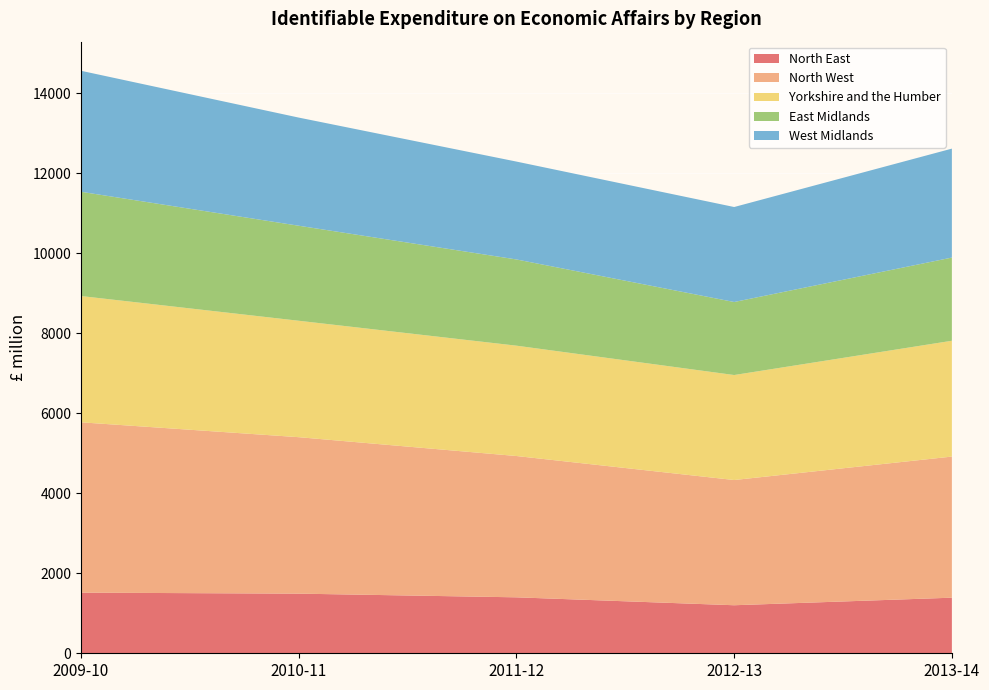

Reading left to right, extract all data points from this chart.

North East: 2009-10=1516	2010-11=1491	2011-12=1399	2012-13=1201	2013-14=1390
North West: 2009-10=4259	2010-11=3912	2011-12=3533	2012-13=3131	2013-14=3528
Yorkshire and the Humber: 2009-10=3157	2010-11=2911	2011-12=2759	2012-13=2625	2013-14=2896
East Midlands: 2009-10=2607	2010-11=2376	2011-12=2156	2012-13=1826	2013-14=2080
West Midlands: 2009-10=3025	2010-11=2704	2011-12=2447	2012-13=2375	2013-14=2724